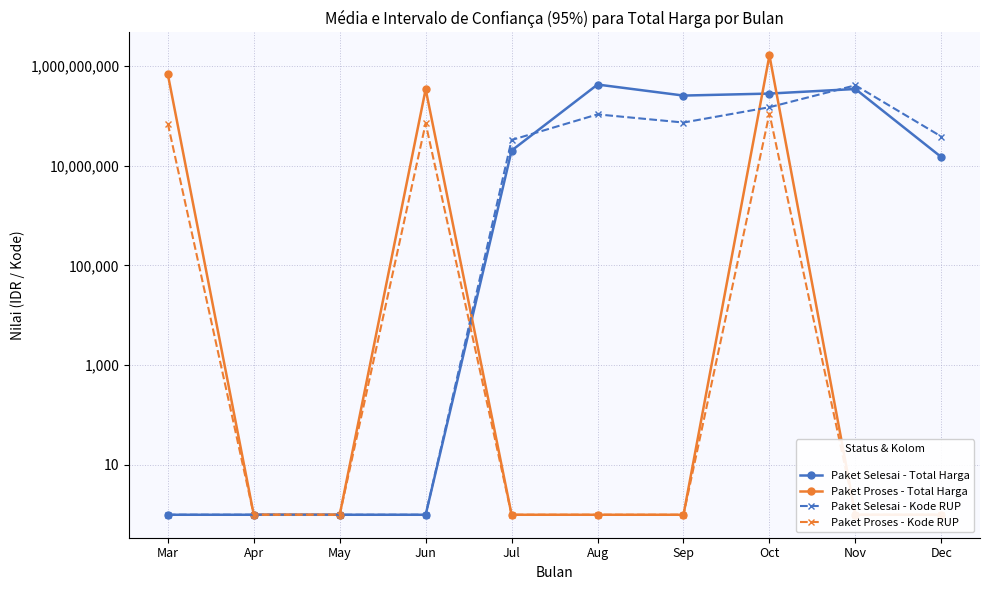

What is the difference between the Paket Selesai - Kode RUP values at May and Dec?

38099252